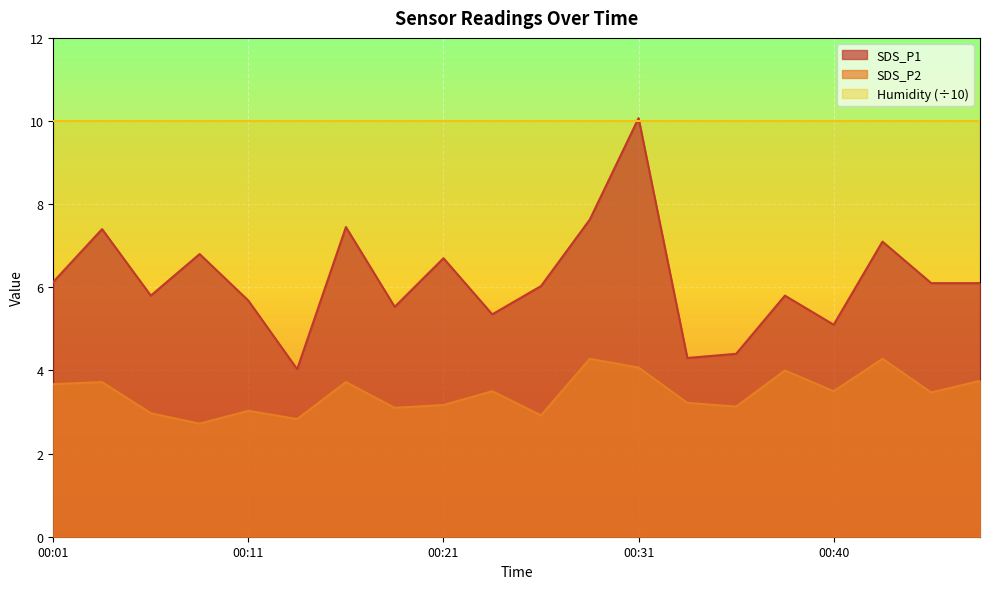

What is the sum of all SDS_P2 values?

69.0